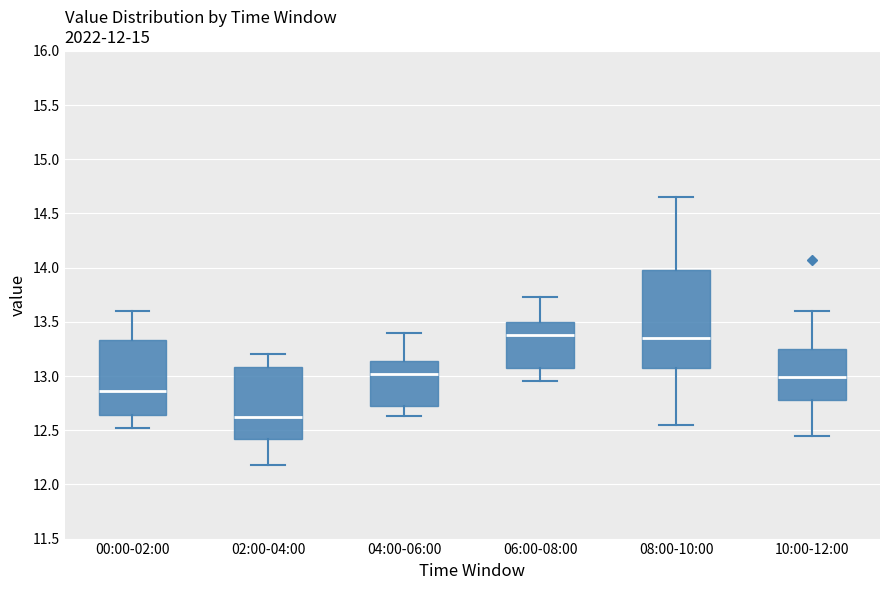

Reading left to right, read every box against the y-axis: the position of its median line, the range the box covers, and the ends of its whiskers. The values are not printed on the chart, so give them approximately, as read against the axis.

00:00-02:00: median 12.85, box 12.65 to 13.35, whiskers 12.50 to 13.60
02:00-04:00: median 12.65, box 12.40 to 13.10, whiskers 12.20 to 13.20
04:00-06:00: median 13.00, box 12.70 to 13.15, whiskers 12.65 to 13.40
06:00-08:00: median 13.40, box 13.10 to 13.50, whiskers 12.95 to 13.75
08:00-10:00: median 13.35, box 13.10 to 14.00, whiskers 12.55 to 14.65
10:00-12:00: median 13.00, box 12.80 to 13.25, whiskers 12.45 to 13.60